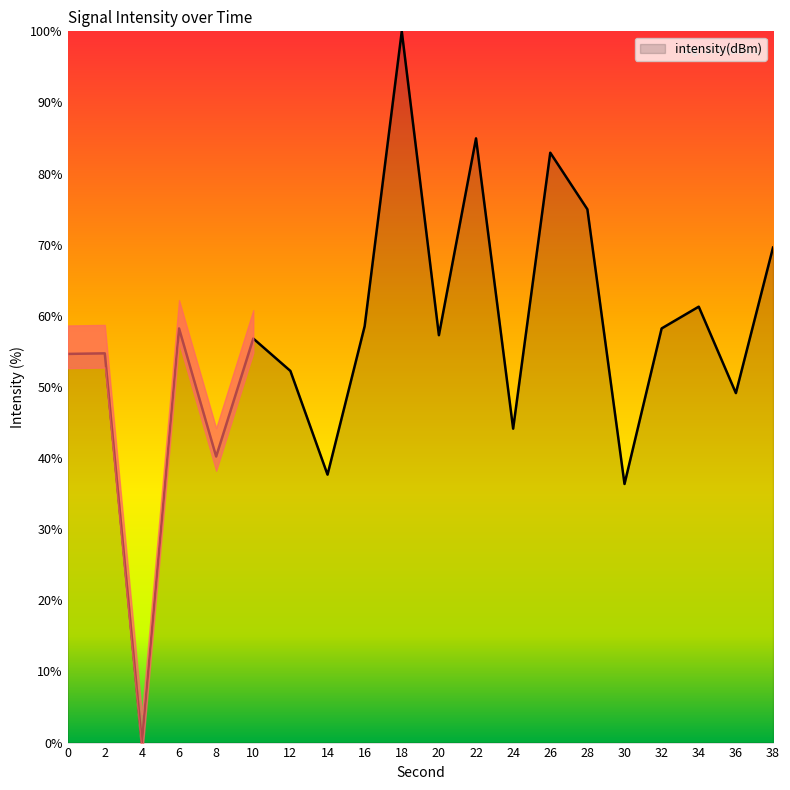

At which category does the chart reach its minimum across all series?

4